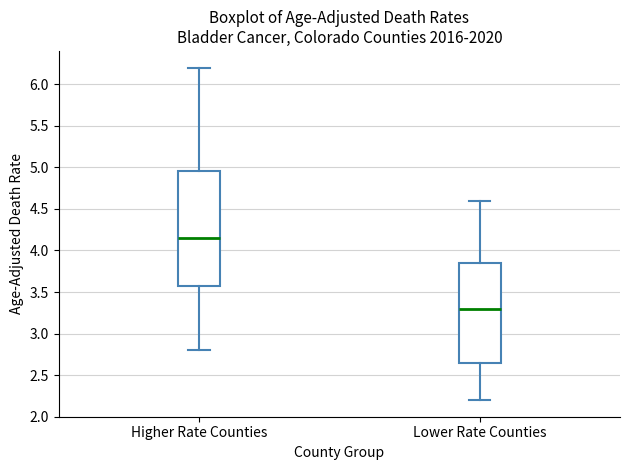

Reading left to right, transcribe this box plot: for each box, give where its median line is, the range the box spans, and where its two whiskers end, as read against the y-axis. The values are not printed on the chart, so give them approximately, as read against the axis.

Higher Rate Counties: median 4.15, box 3.60 to 4.95, whiskers 2.80 to 6.20
Lower Rate Counties: median 3.30, box 2.65 to 3.85, whiskers 2.20 to 4.60